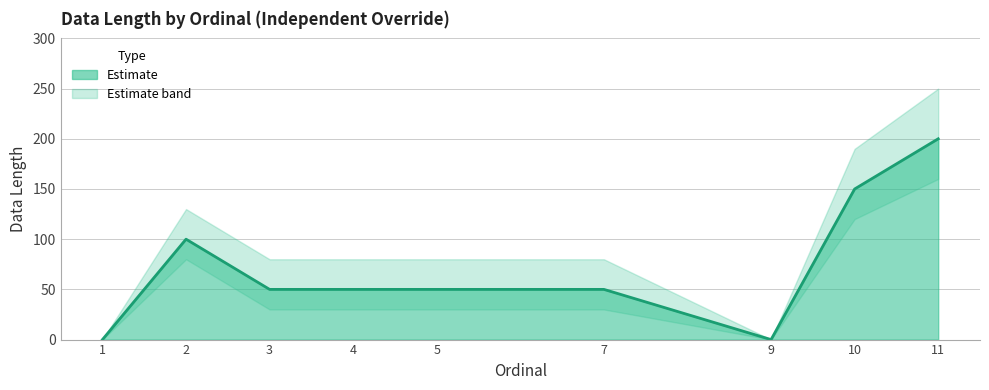

Which has a higher value, 4 or 3?

4